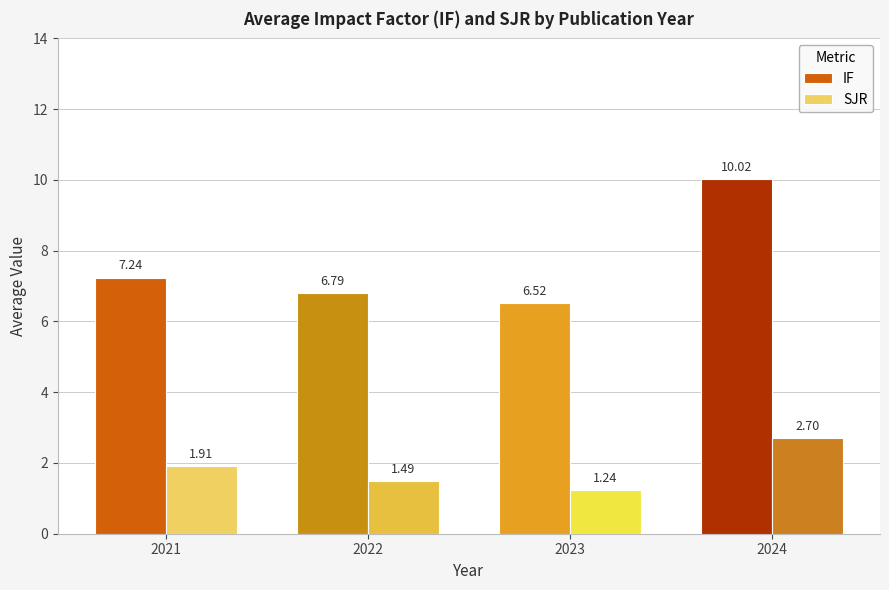

How many bars are there in each group?

2